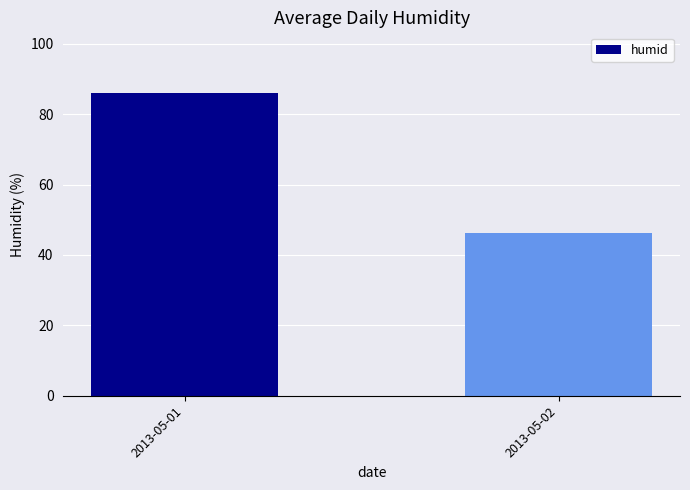

Which has a higher value, 2013-05-02 or 2013-05-01?

2013-05-01